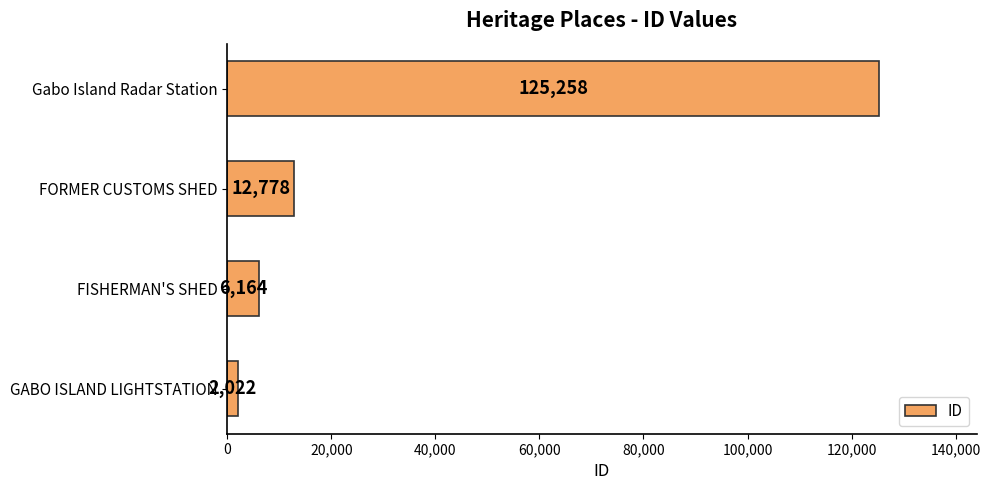

Is it true that the value at FISHERMAN'S SHED is 6164?

True